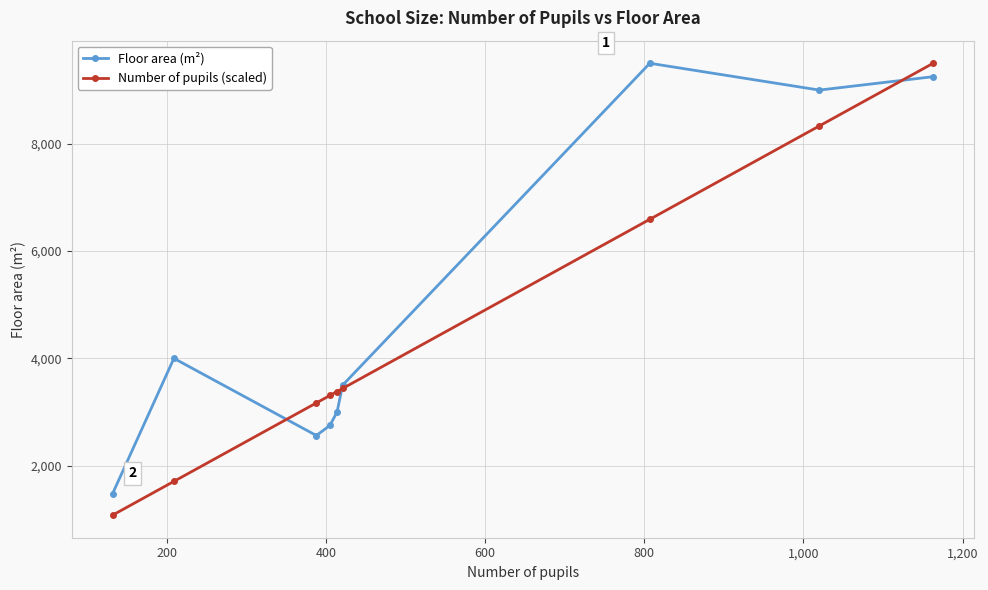

Which series has the largest total across all categories?

Floor area (m²)